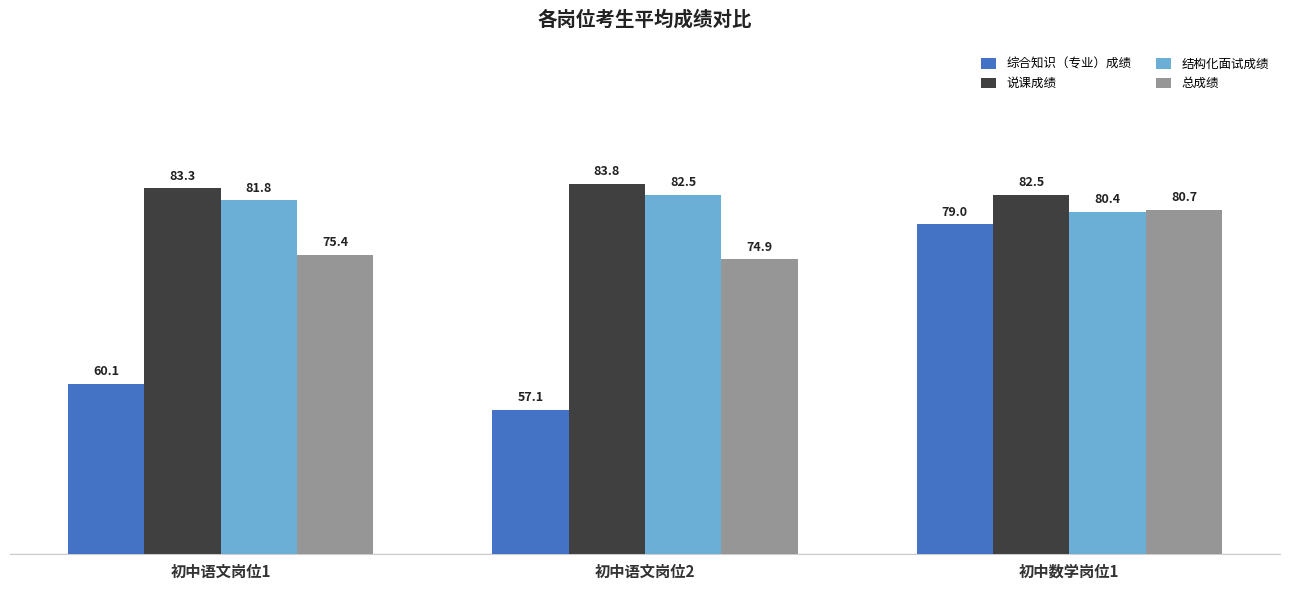

What is the value of the 结构化面试成绩 bar at the 3rd from the left?

80.4